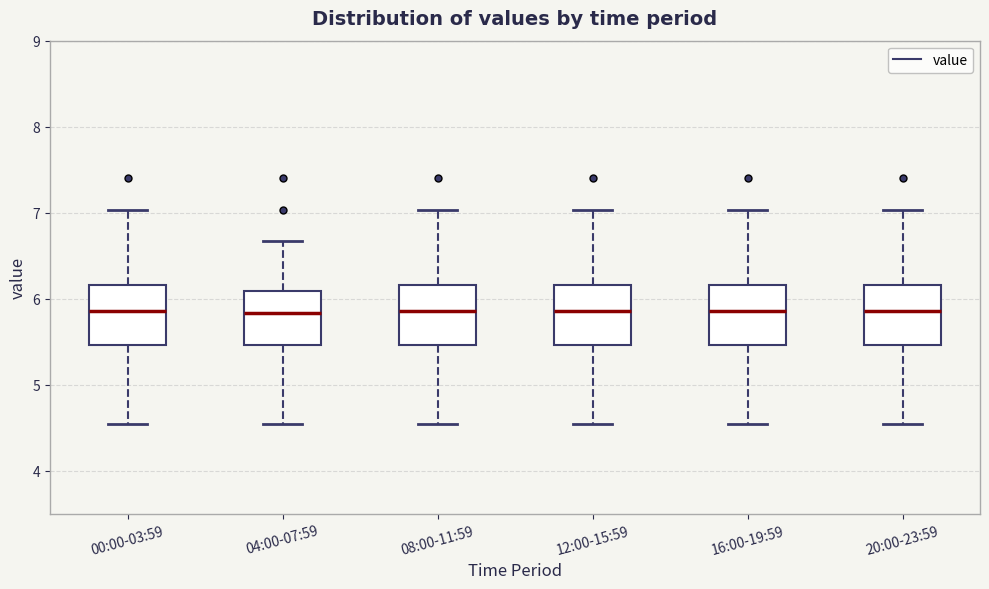

Reading left to right, read every box against the y-axis: the position of its median line, the range the box covers, and the ends of its whiskers. The values are not printed on the chart, so give them approximately, as read against the axis.

00:00-03:59: median 5.9, box 5.5 to 6.2, whiskers 4.6 to 7.0
04:00-07:59: median 5.8, box 5.5 to 6.1, whiskers 4.6 to 6.7
08:00-11:59: median 5.9, box 5.5 to 6.2, whiskers 4.6 to 7.0
12:00-15:59: median 5.9, box 5.5 to 6.2, whiskers 4.6 to 7.0
16:00-19:59: median 5.9, box 5.5 to 6.2, whiskers 4.6 to 7.0
20:00-23:59: median 5.9, box 5.5 to 6.2, whiskers 4.6 to 7.0